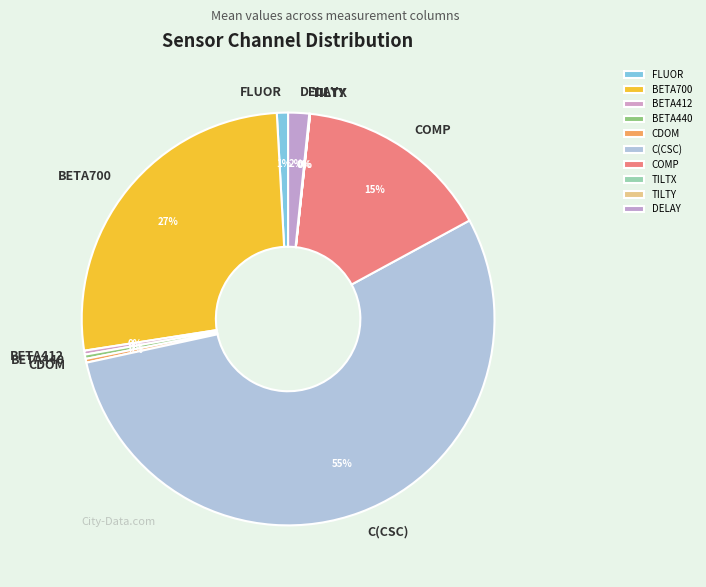

The BETA412 slice represents 7% of the pie. True or false?

False